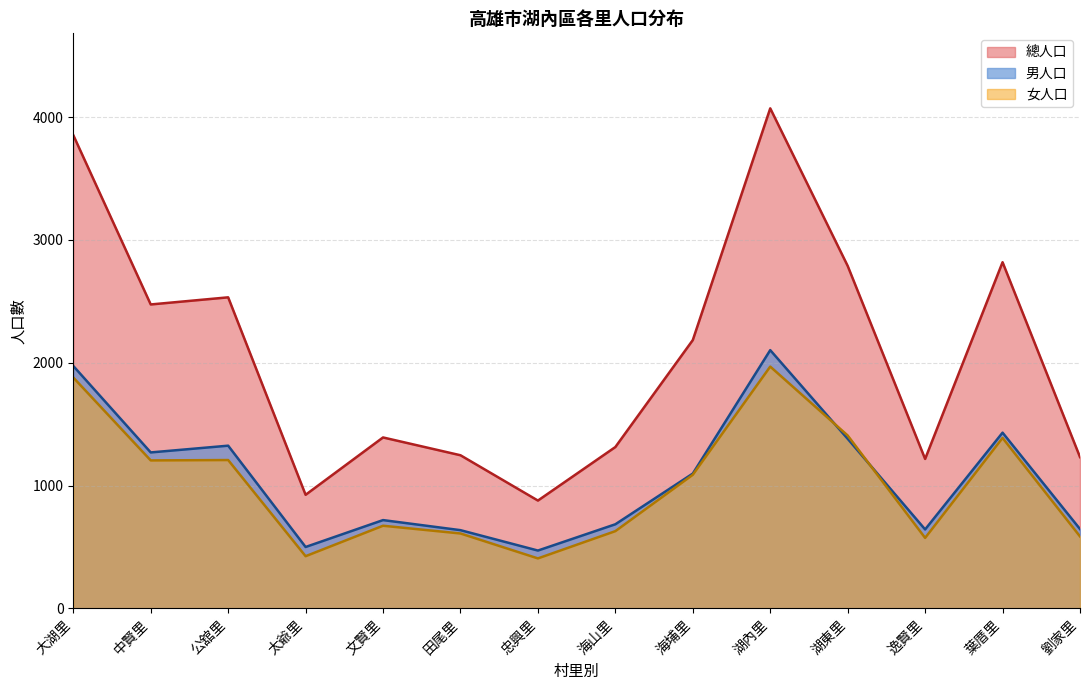

Rank the series by their maximum value, from highest to lowest.

總人口, 男人口, 女人口